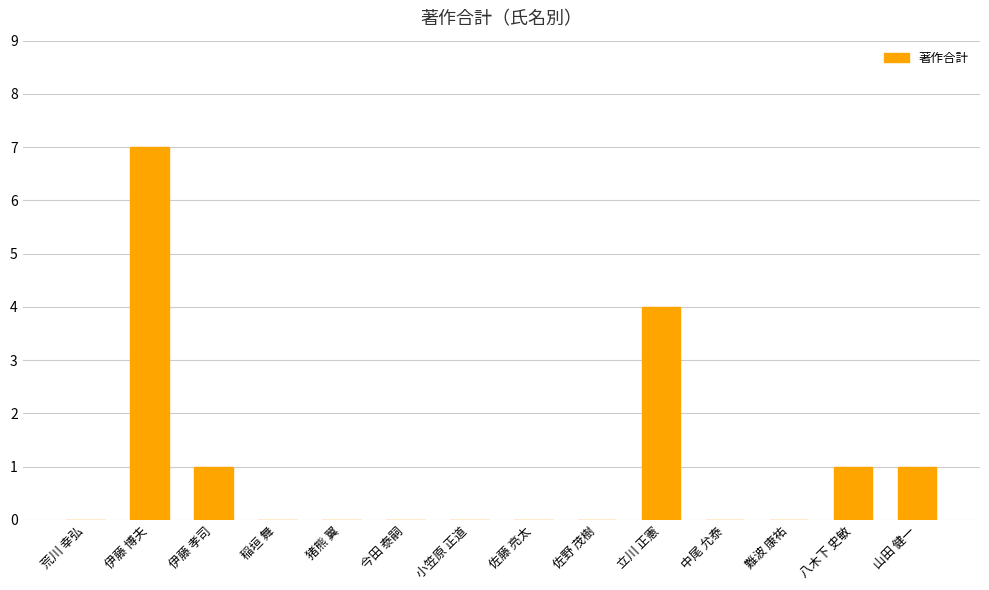

True or false: the data shows 0 at 猪熊 翼.

True